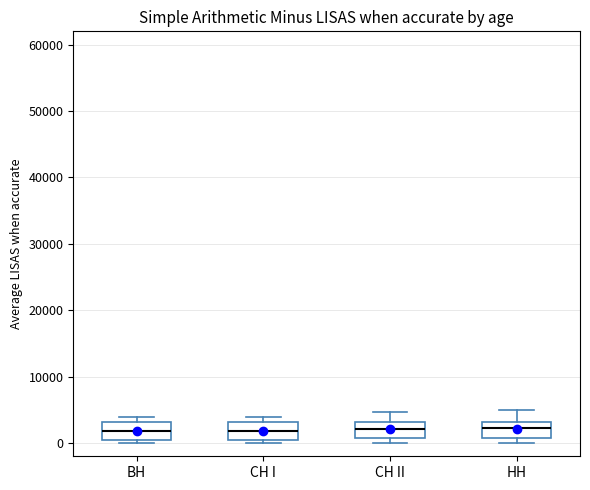

Where is the upper edge of the box for НН on the y-axis? The values are not printed on the chart, so give them approximately, as read against the axis.

3000